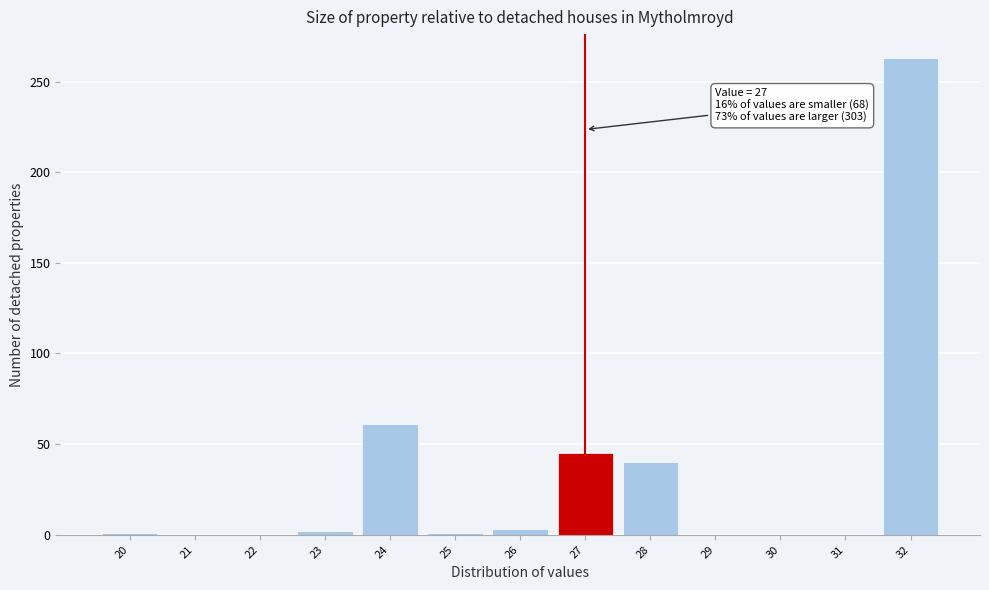

Which range on the x-axis has the tallest bar?

31.5 to 32.5